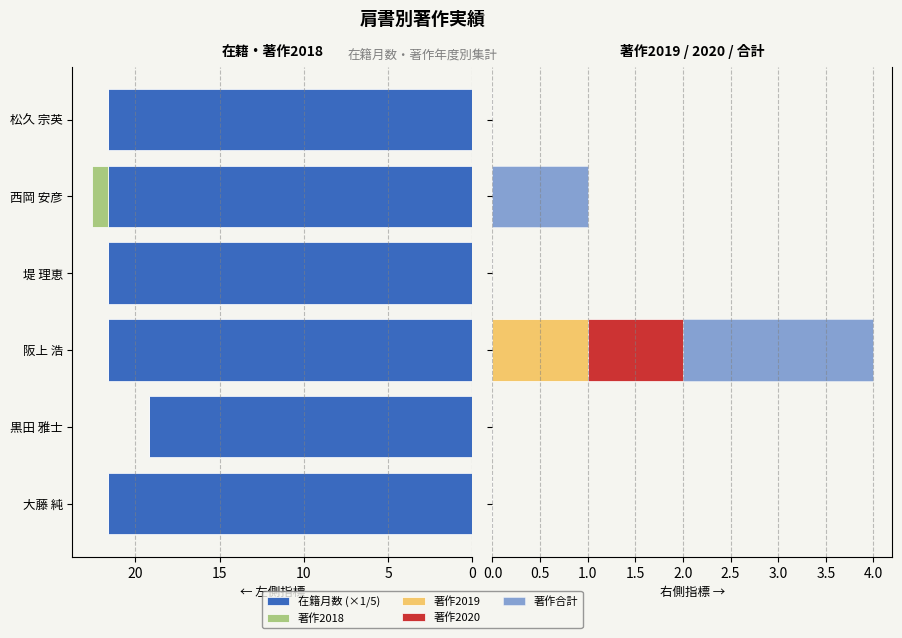

What are all the series names shown in the legend?

在籍月数 (×1/5), 著作2018, 著作2019, 著作2020, 著作合計